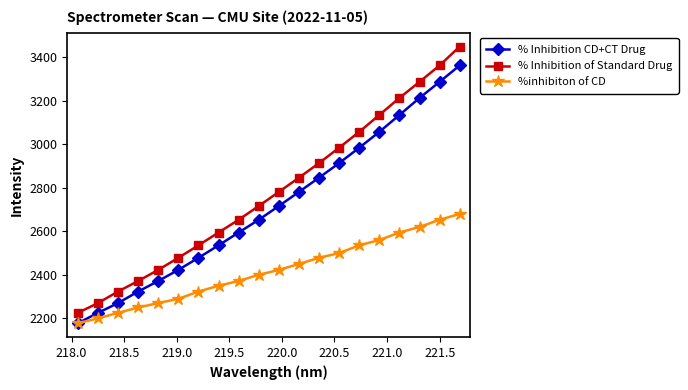

Is this an area chart (filled region under the line)?

No